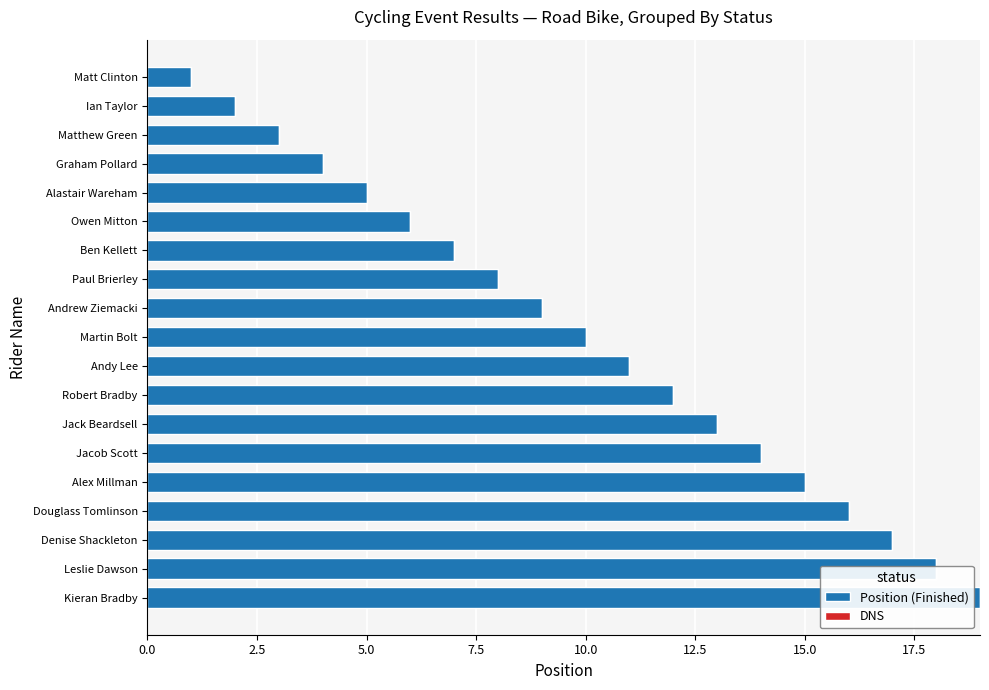

What is the maximum value shown in the chart?

19